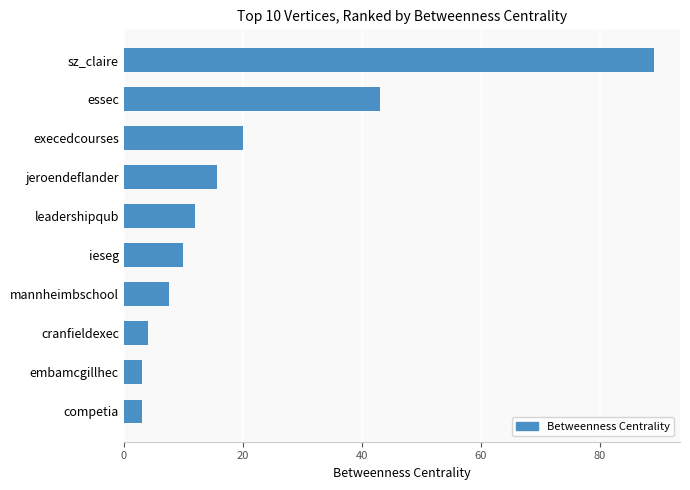

What is the change in value from sz_claire to jeroendeflander?

-73.3